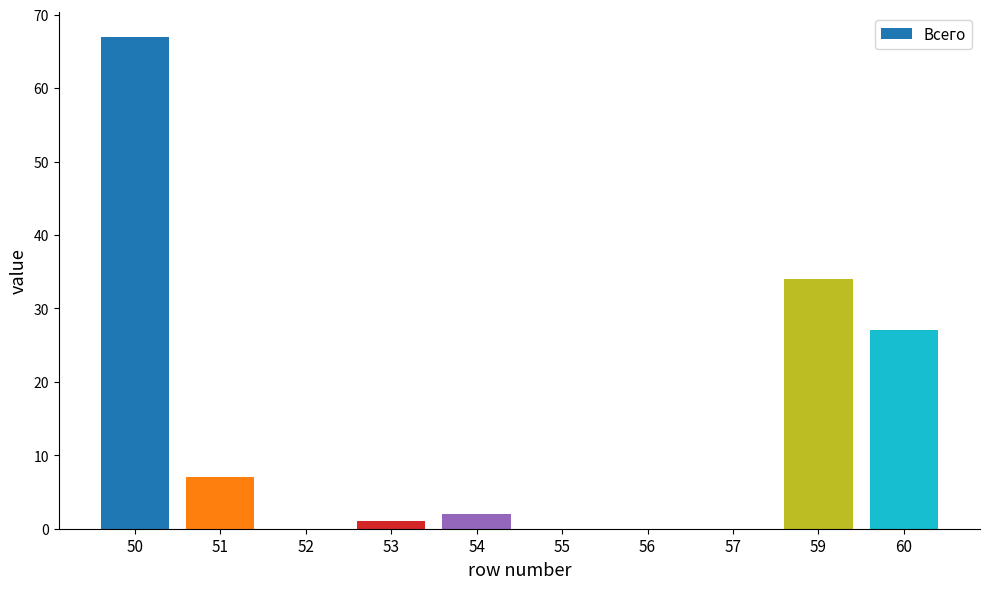

What is the average value?

14